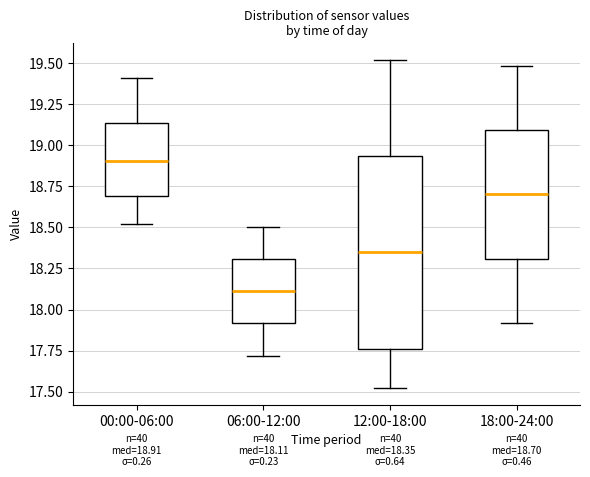

Which box is the tallest, from its lower edge to its upper edge?

12:00-18:00